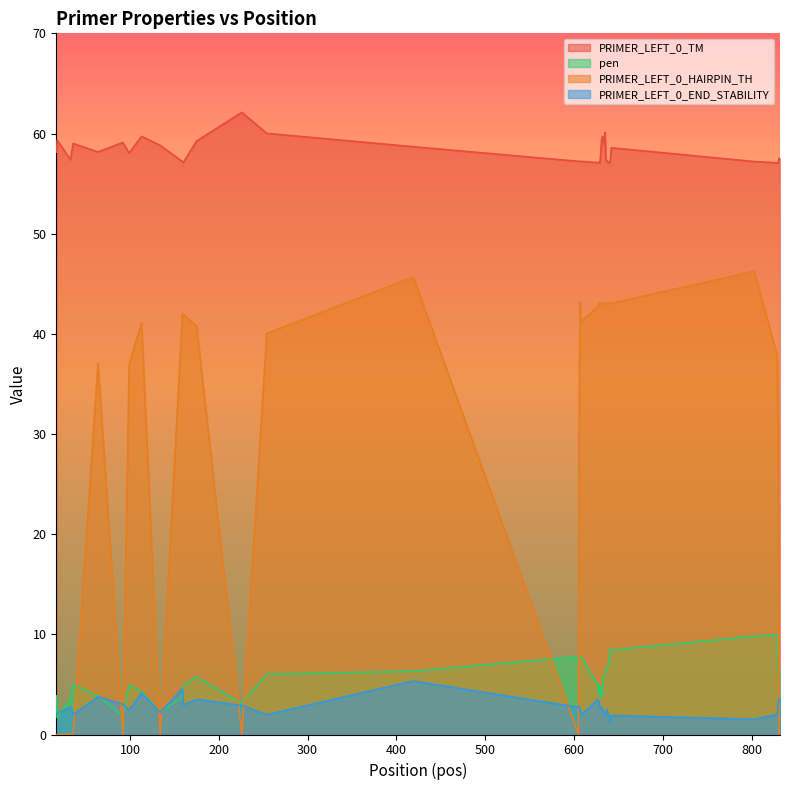

How many distinct data groups are displayed?

4